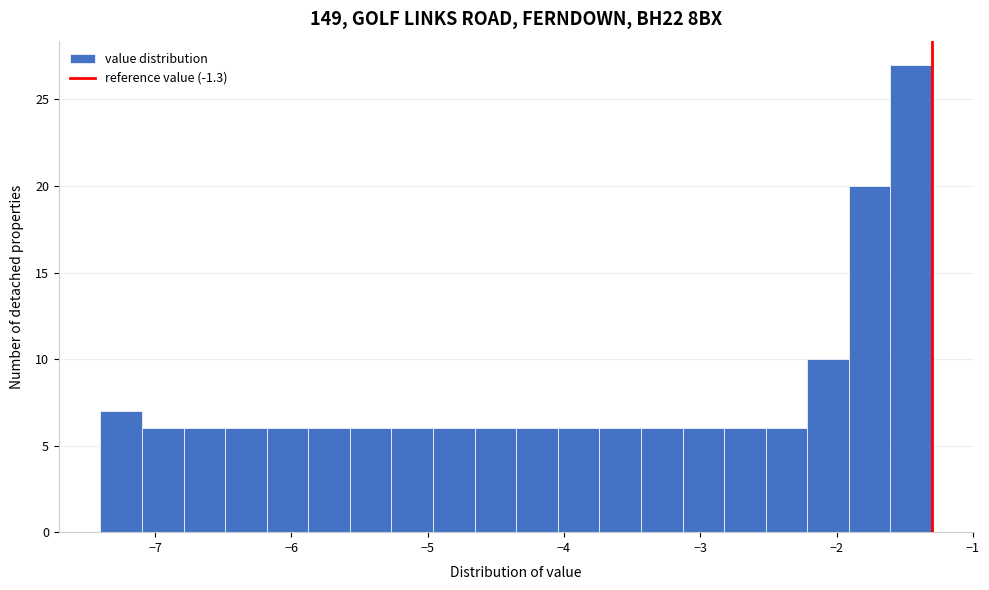

Around what value on the x-axis is the tallest bar? Give the approximate position of its centre, as read against the axis.

-1.5